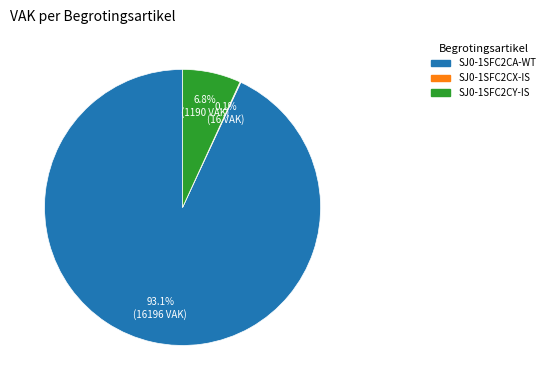

What is the largest slice in the pie chart?

SJ0-1SFC2CA-WT